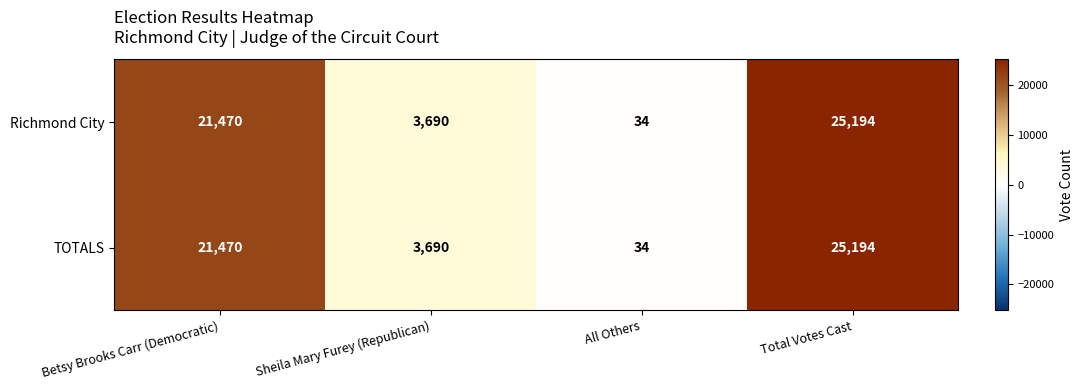

What is the total value across all series at Sheila Mary Furey (Republican)?

7380